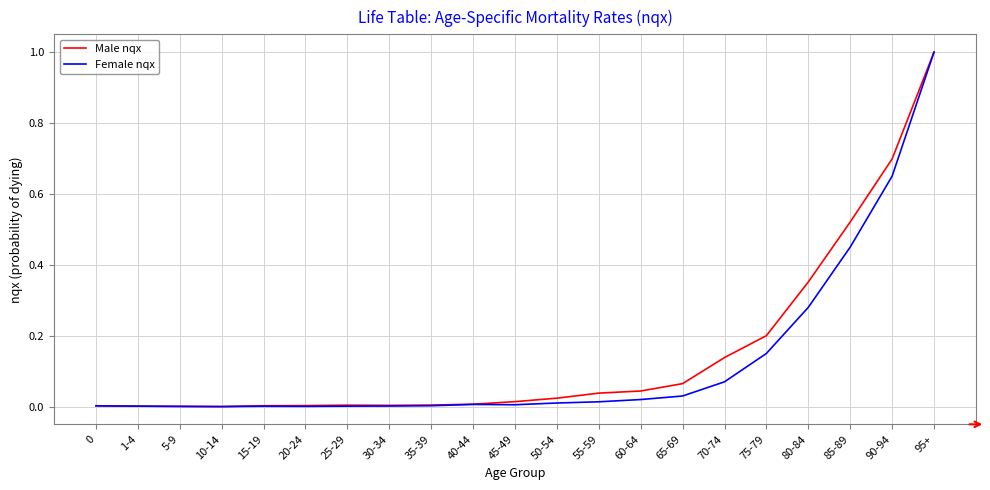

How many series are shown in this chart?

2